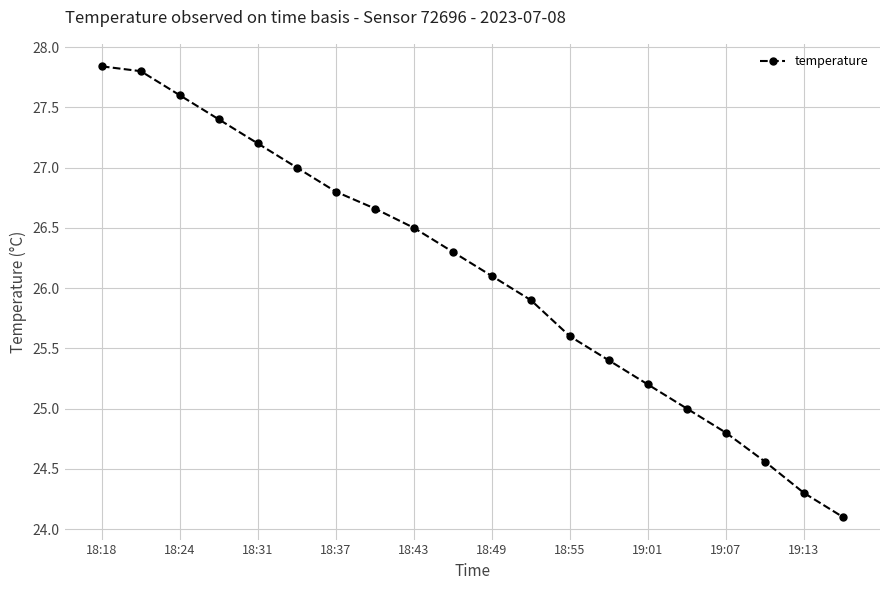

True or false: there are more than 2 points higher than both neighbors.

False